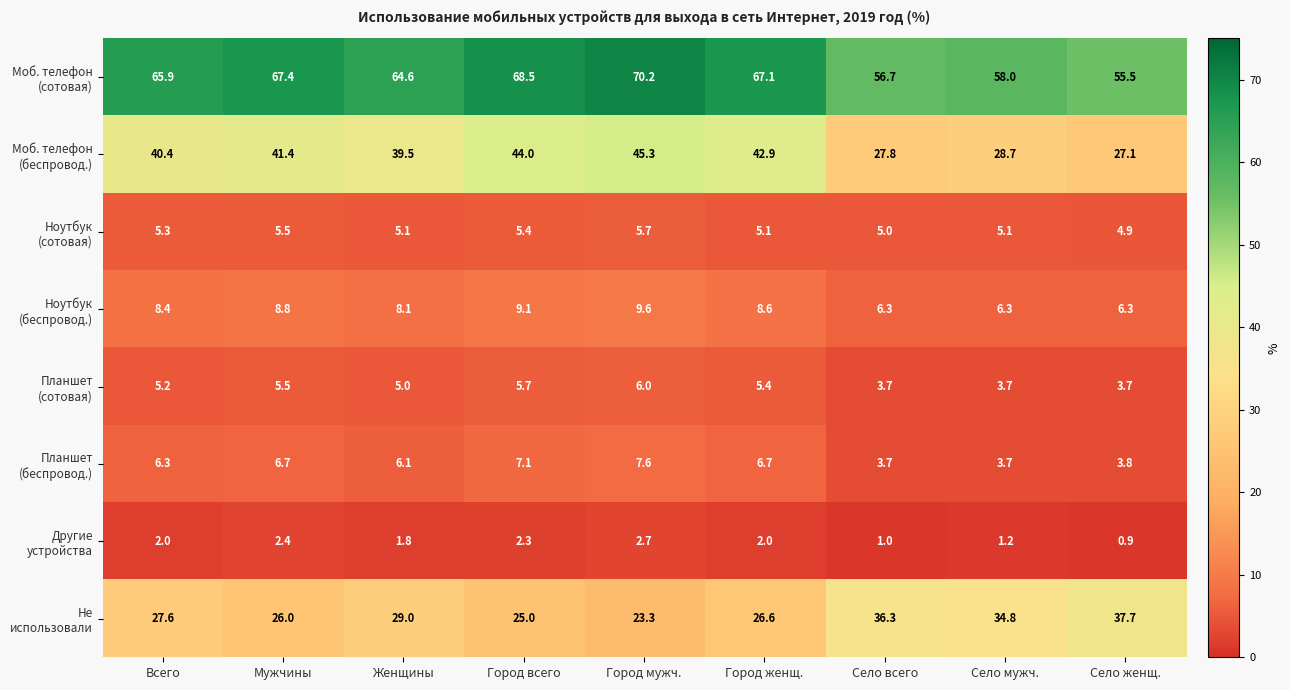

What is the spread (max minus min) of values at Город всего?

66.2